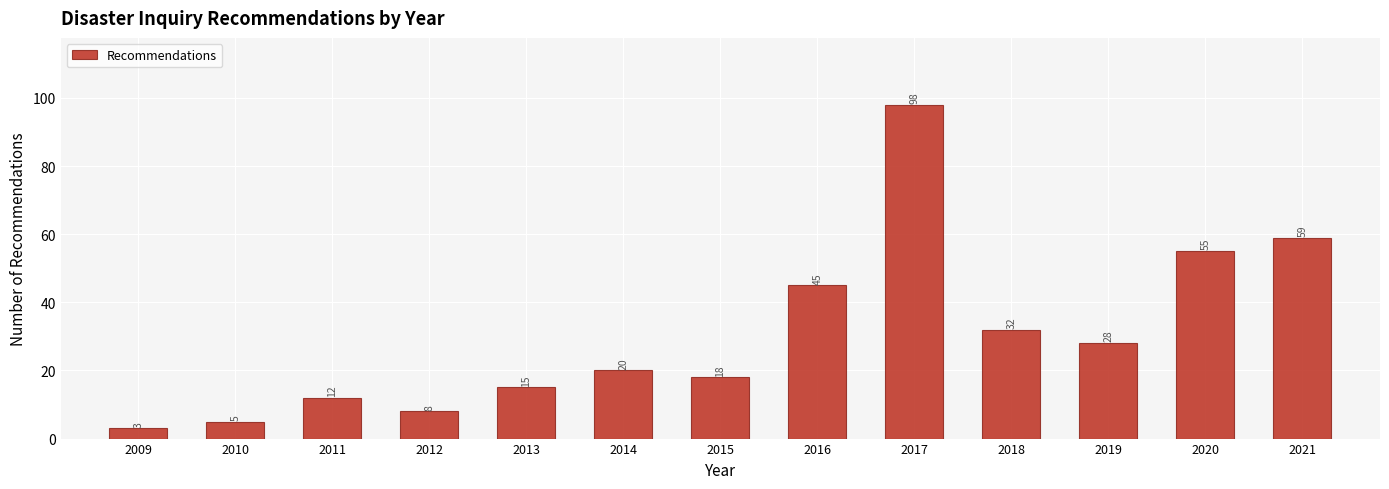

Reading right to left, transcribe all the data shown in this chart.

2021=59	2020=55	2019=28	2018=32	2017=98	2016=45	2015=18	2014=20	2013=15	2012=8	2011=12	2010=5	2009=3